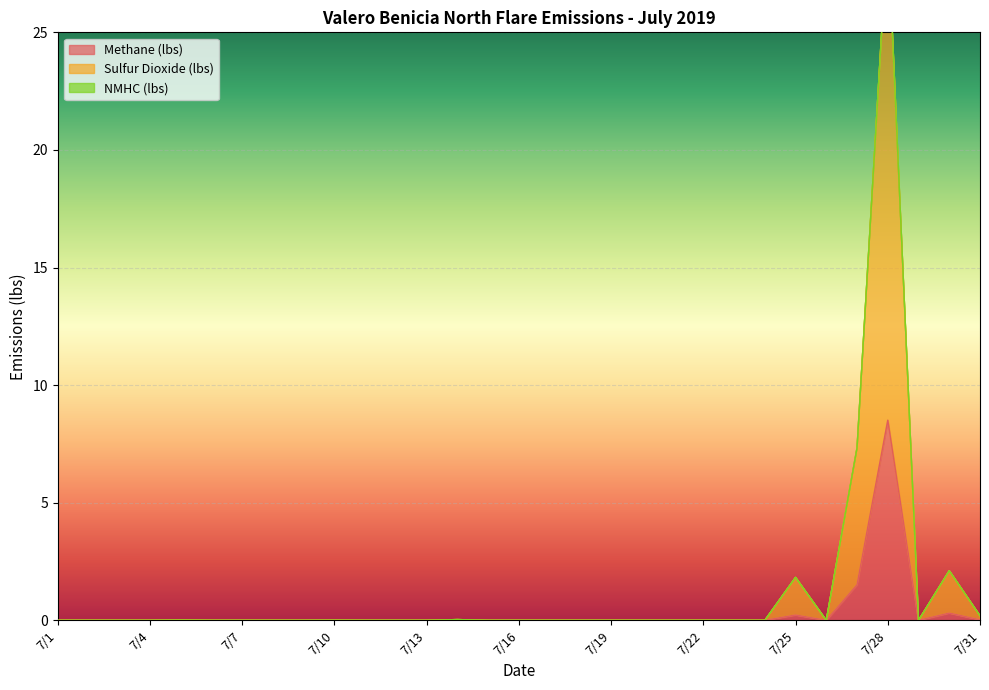

What is the difference between the maximum and second lowest values in the Methane (lbs) series?

8.5